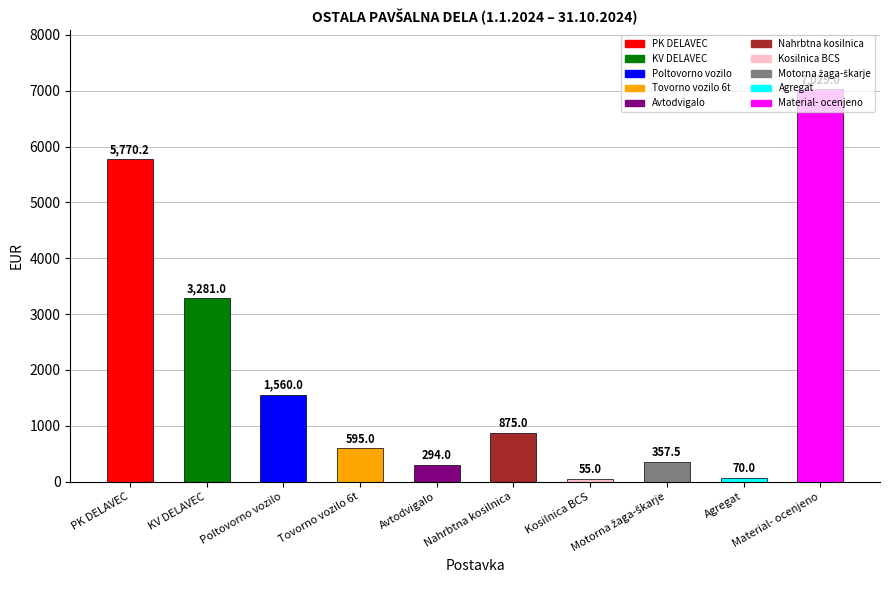

Which label corresponds to the largest value in the chart?

Material- ocenjeno